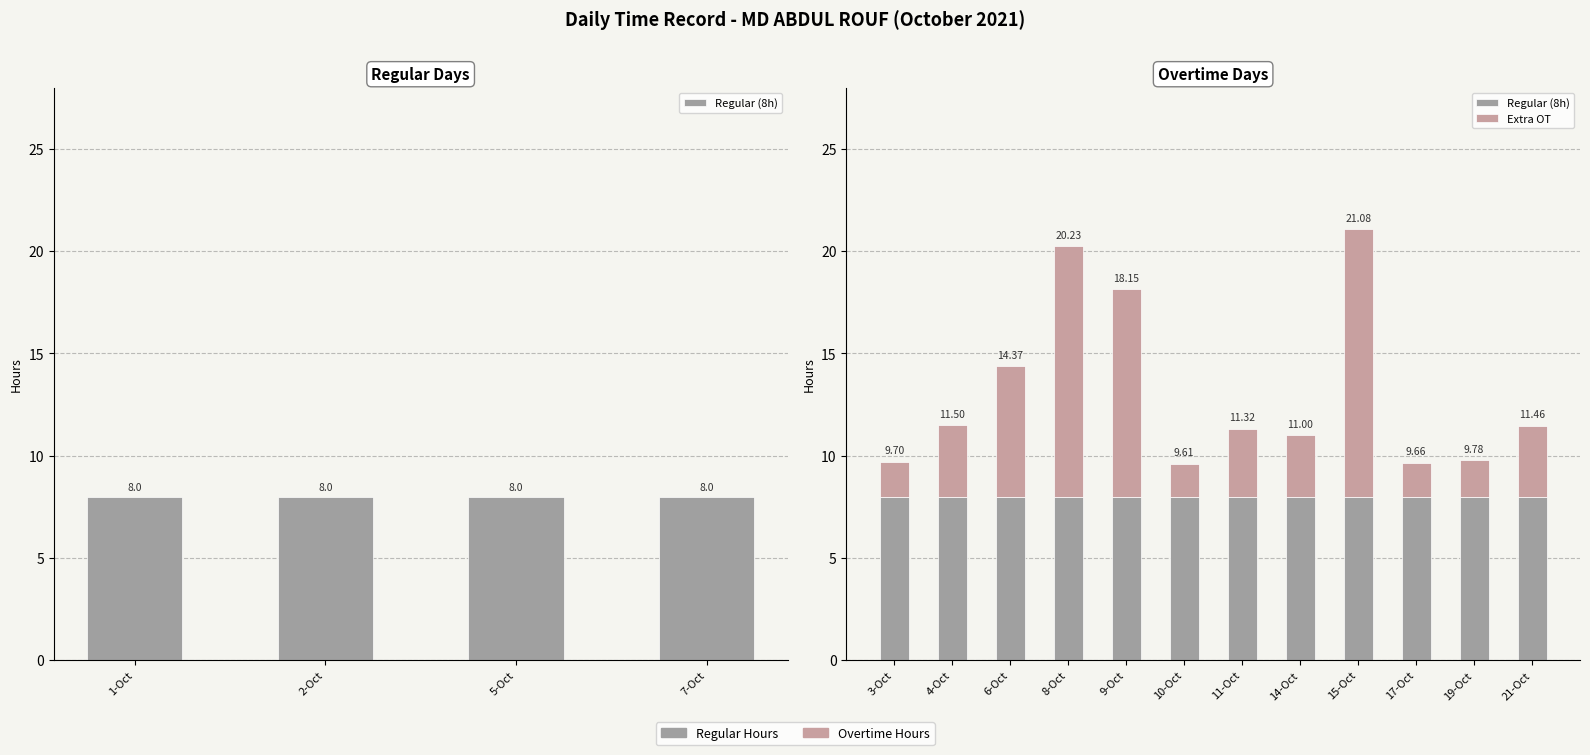

The Regular (8h) series shows 8.0 at 10-Oct. True or false?

True